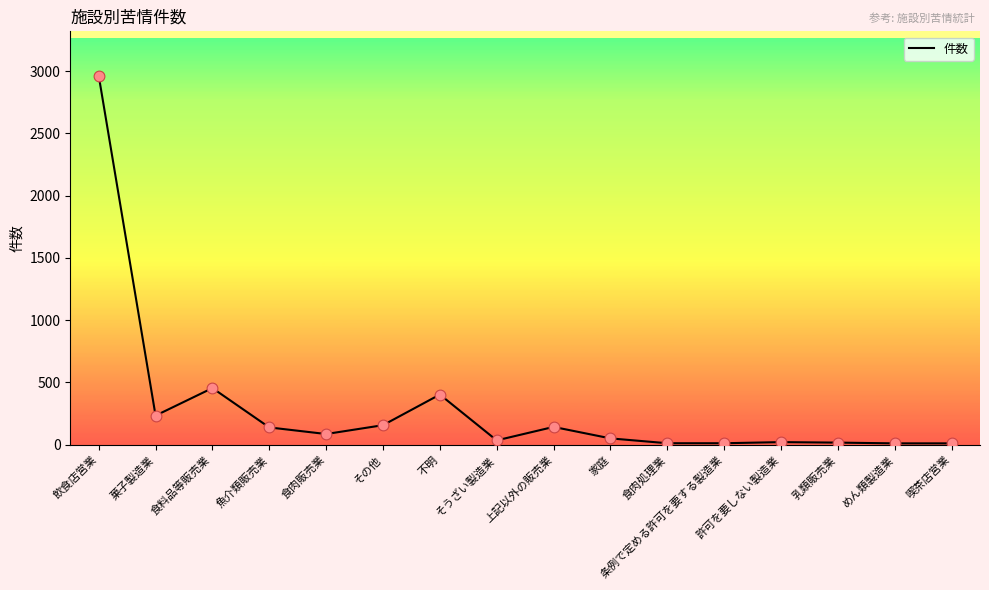

Approximately how many times larger is the value at 許可を要しない製造業 compared to 魚介類販売業?

0.2